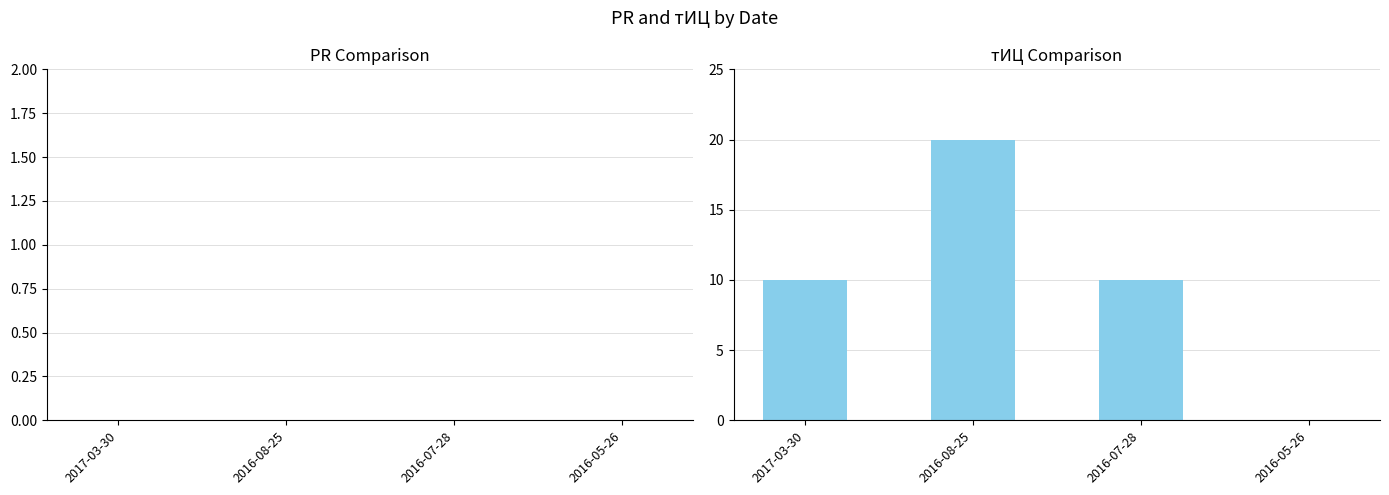

Reading left to right, list all the values displayed in this chart.

2017-03-30=10	2016-08-25=20	2016-07-28=10	2016-05-26=0